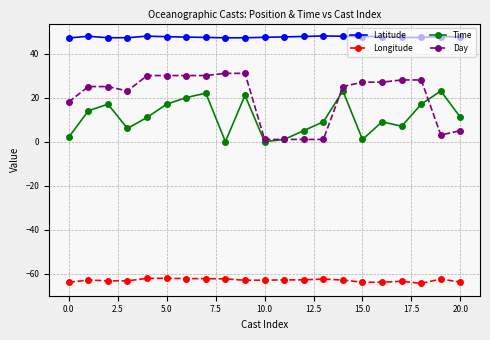

Rank the series by their maximum value, from highest to lowest.

Latitude, Day, Time, Longitude